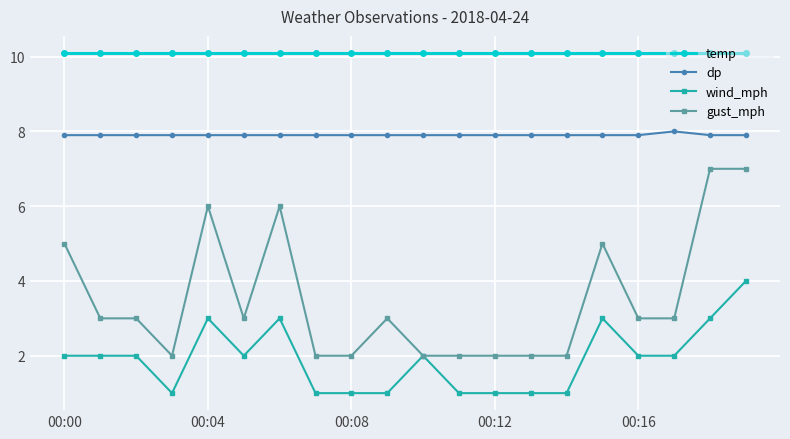

At how many categories does at least one series exceed 9?

20